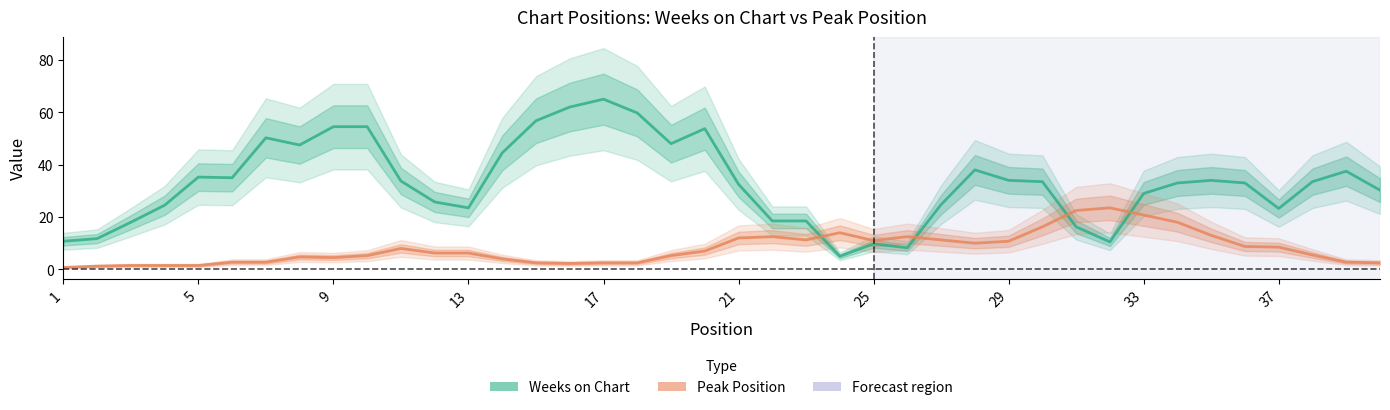

What is the approximate value of Peak Position at 17?

2.5